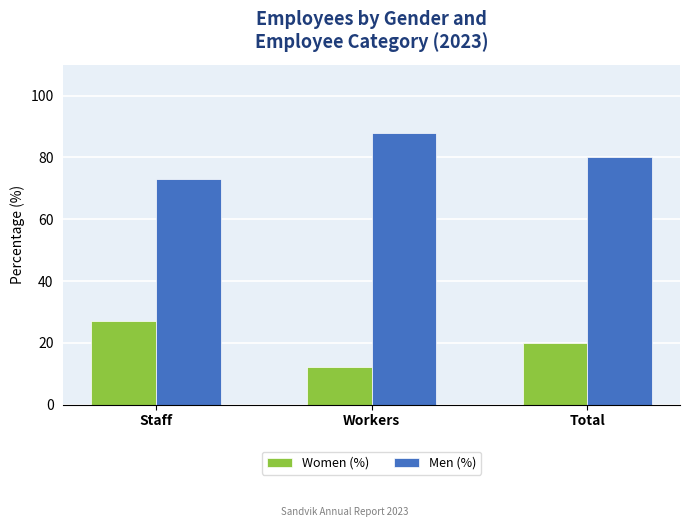

What value does the Men (%) series have at Workers?

88